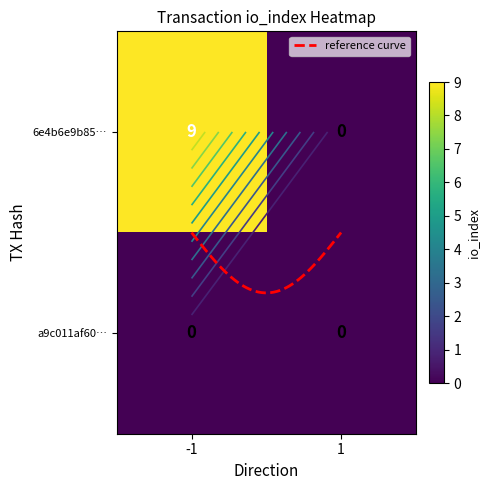

Rank the series by their average value, from highest to lowest.

6e4b6e9b8528a24e6c7ba631eb1694d31002a4a, a9c011af608090da00a4ab25780d14e1625a29a